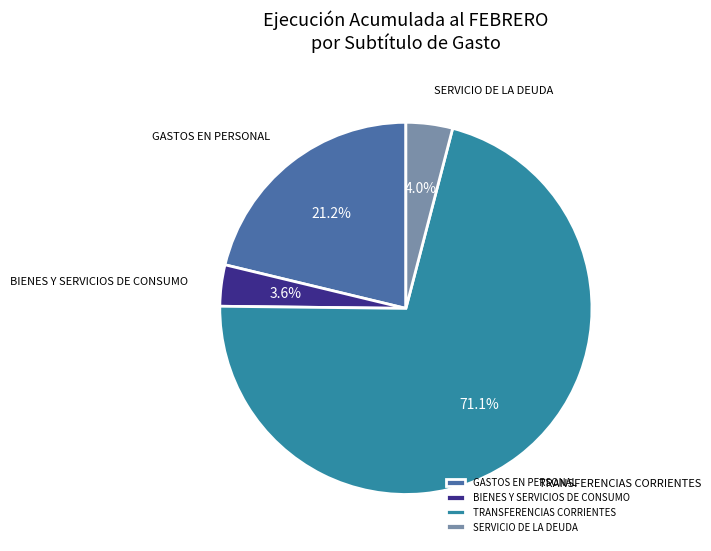

Is there a majority slice in this chart?

Yes